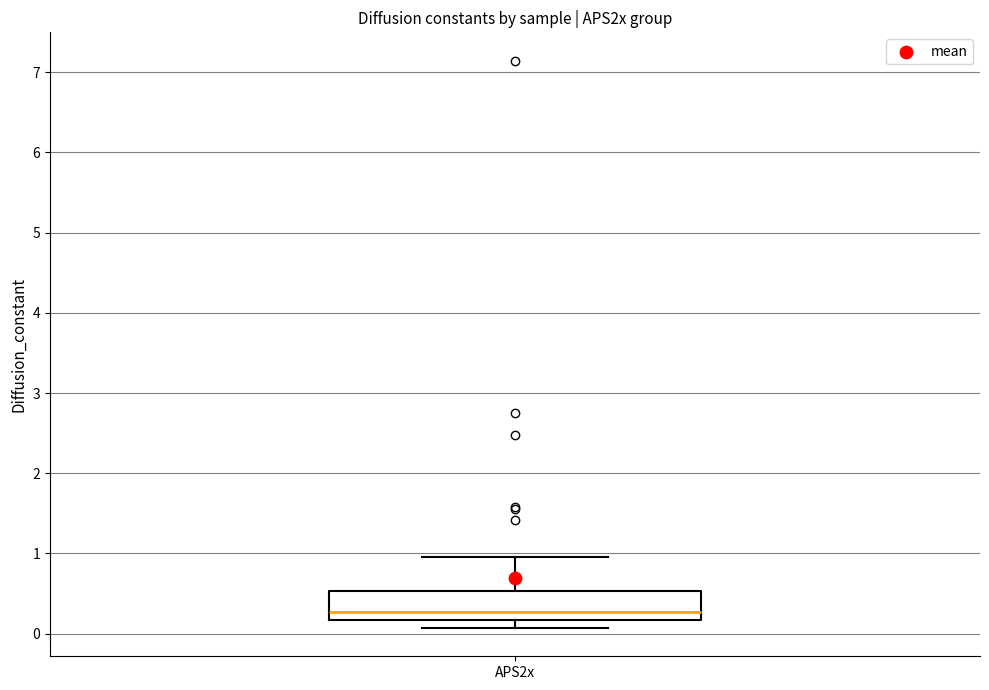

Read this box plot against the y-axis: the position of the median line, the range covered by the box, and the ends of both whiskers. The values are not printed on the chart, so give them approximately, as read against the axis.

median 0.3, box 0.2 to 0.5, whiskers 0.1 to 0.9